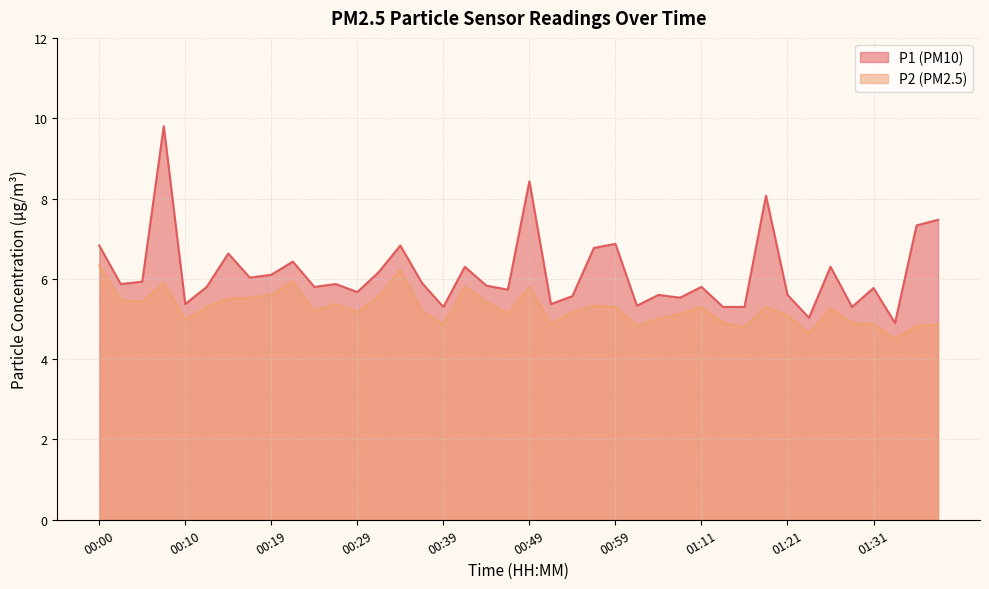

Does the chart have visible grid lines?

Yes